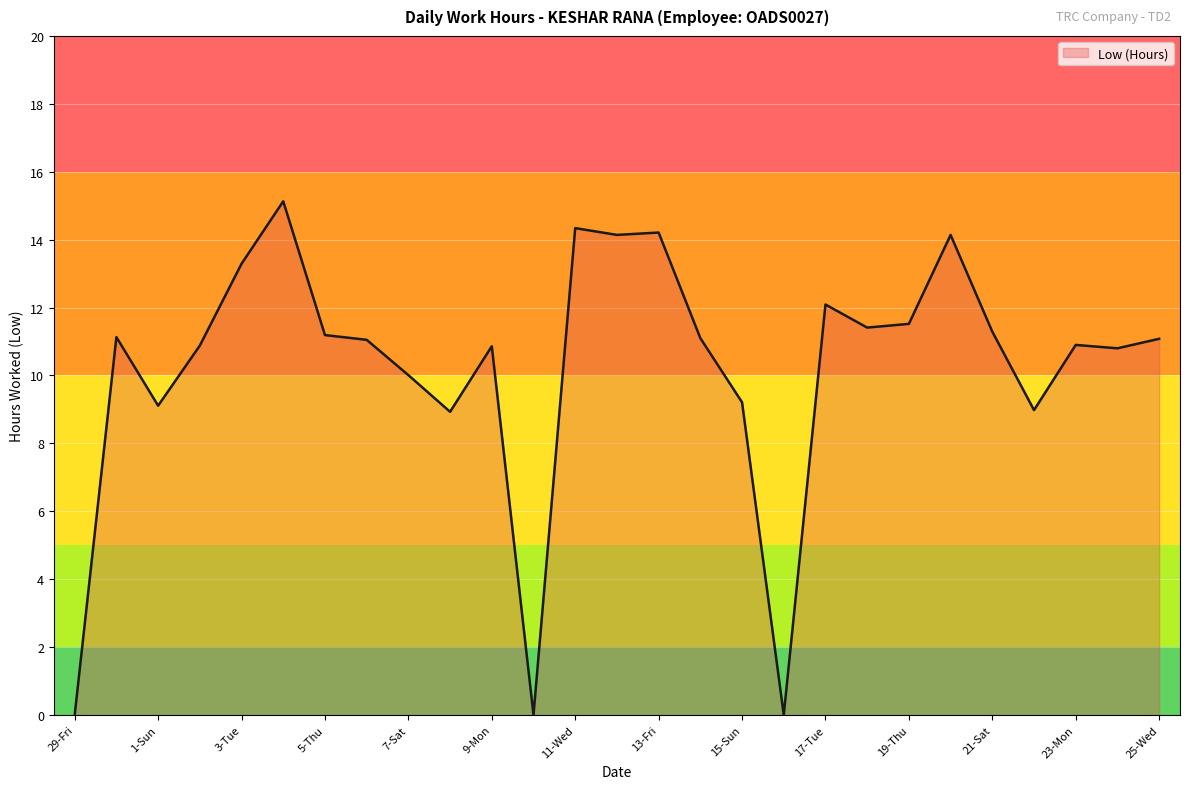

What is the difference between the maximum and minimum values?

15.1